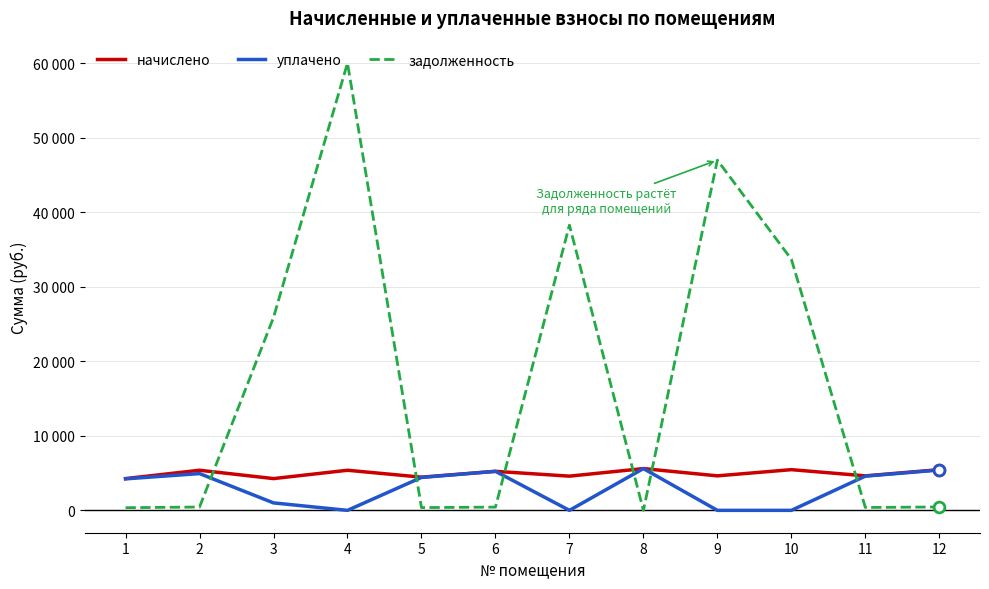

Which series has the largest total across all categories?

задолженность